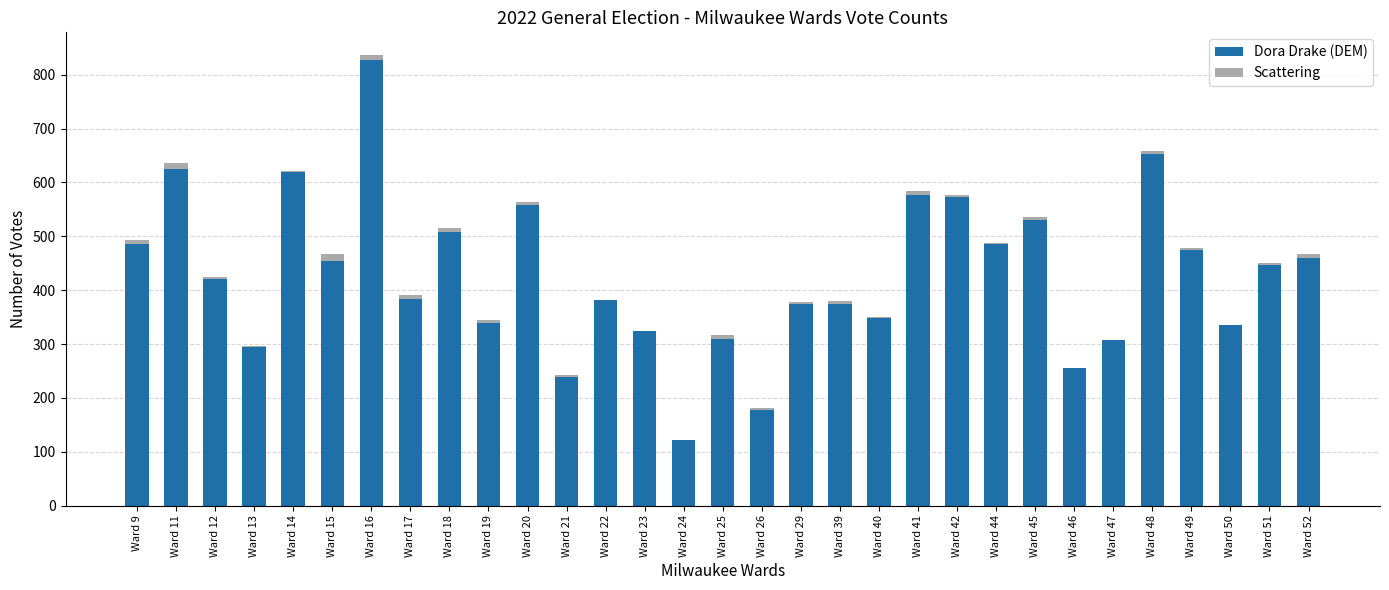

True or false: Dora Drake (DEM) has a value of 296 at Ward 20.

False